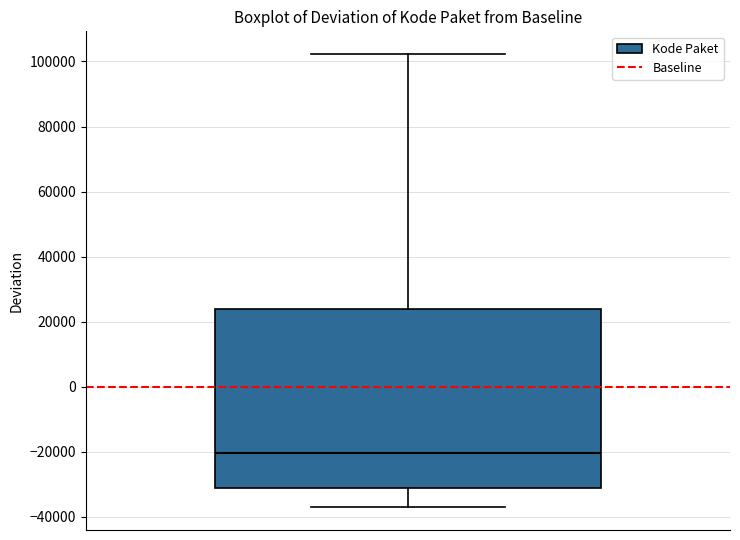

Read this box plot against the y-axis: the position of the median line, the range covered by the box, and the ends of both whiskers. The values are not printed on the chart, so give them approximately, as read against the axis.

median -20000, box -32000 to 24000, whiskers -38000 to 102000